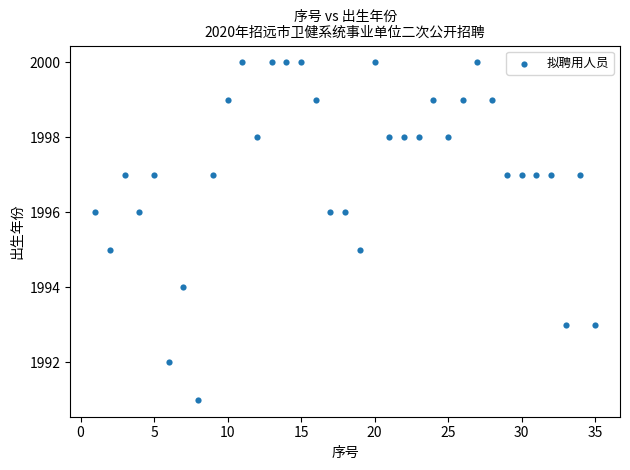

What is the range of X values (max minus min)?

34